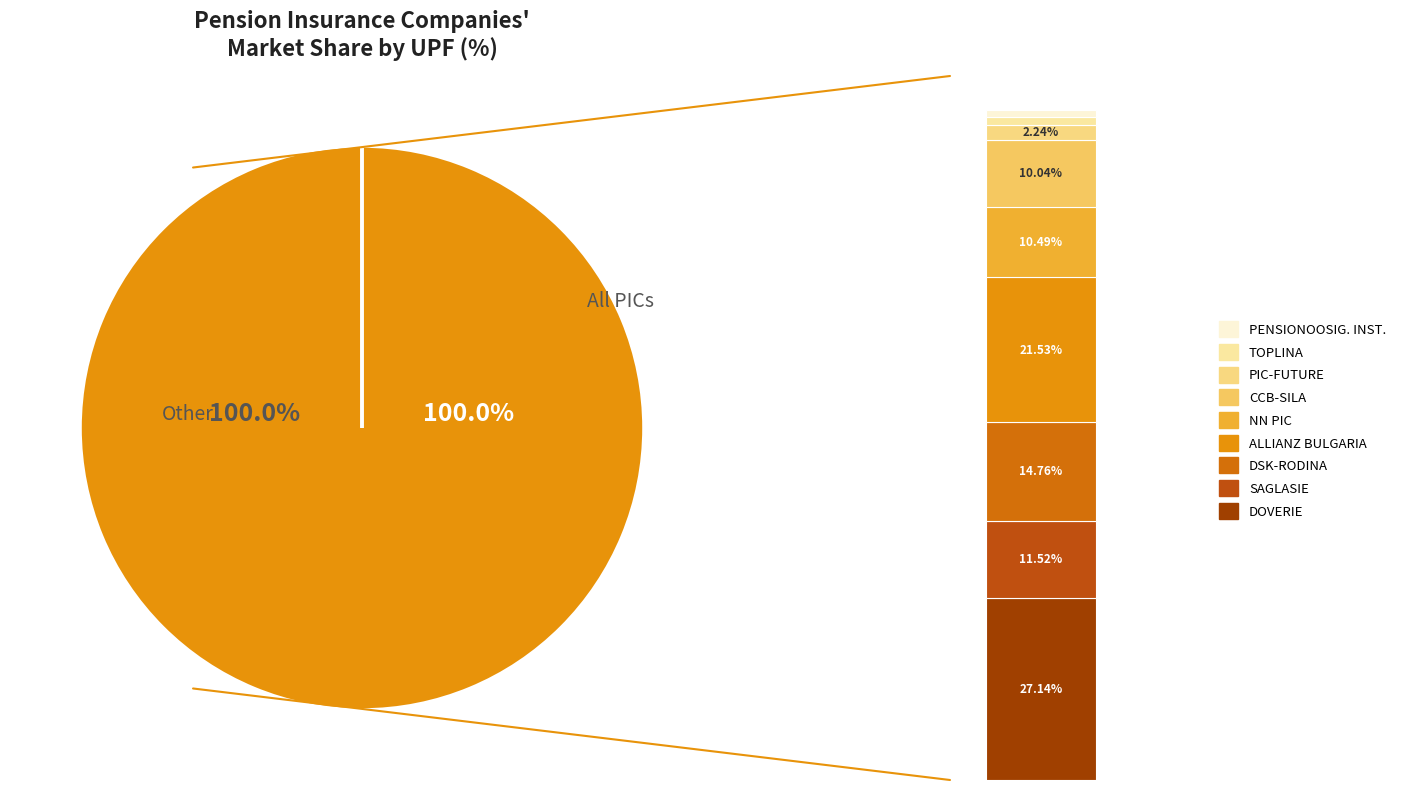

Does "NN PIC" PLC represent more than half of the total?

No